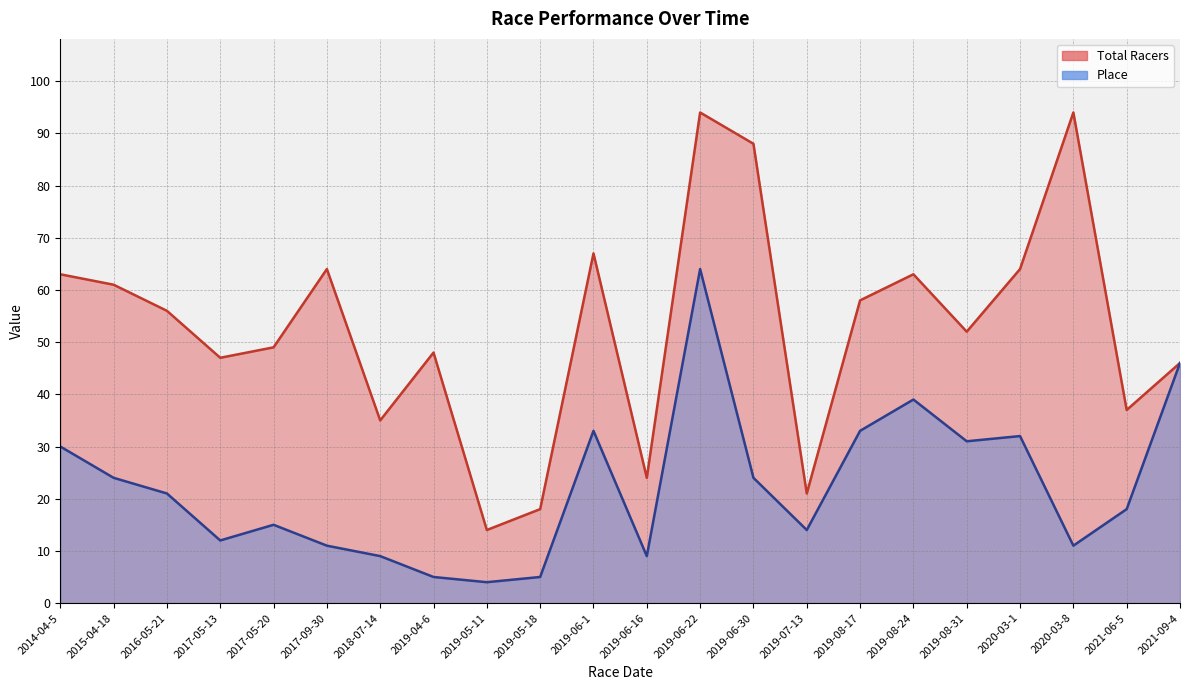

At which label does Total Racers first exceed 56?

2014-04-5